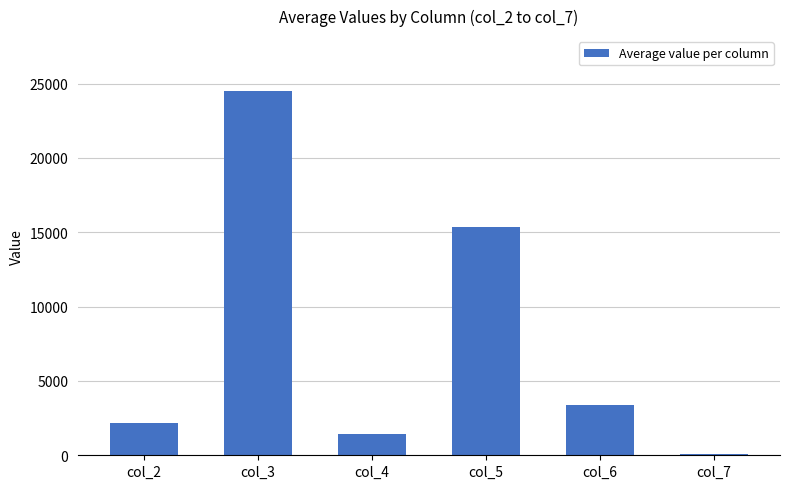

What is the value of the 2nd bar from the left?

24516